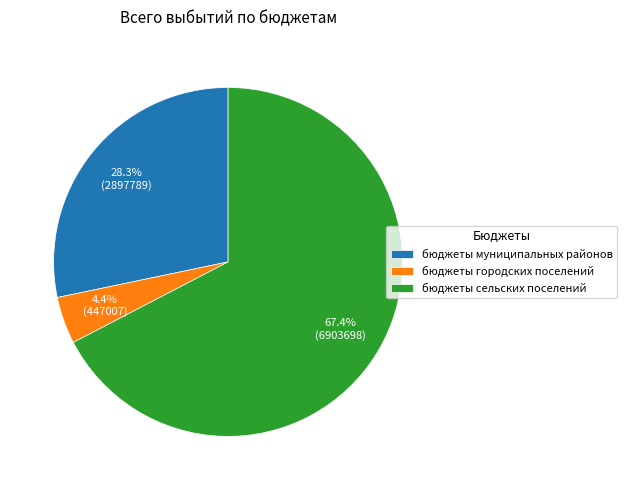

Does any single category account for the majority?

Yes